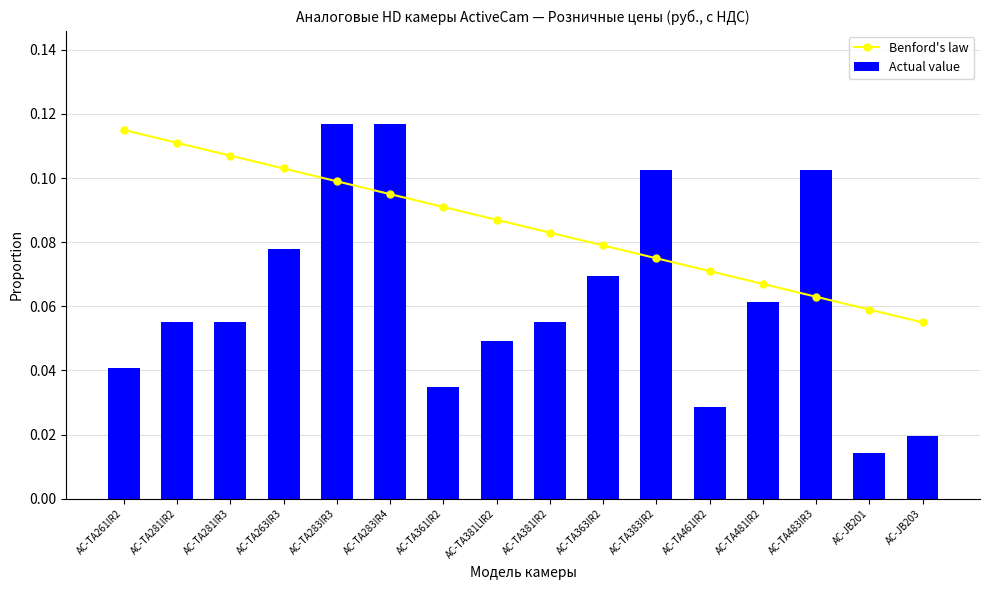

What is the label of the 14th bar from the right?

AC-TA281IR3